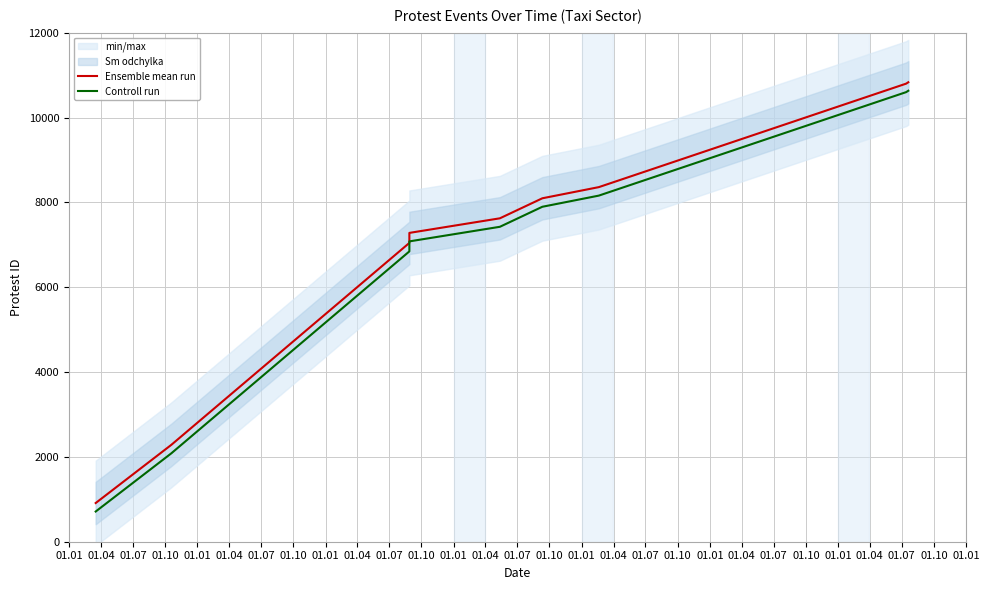

What is the greatest value displayed?

10831